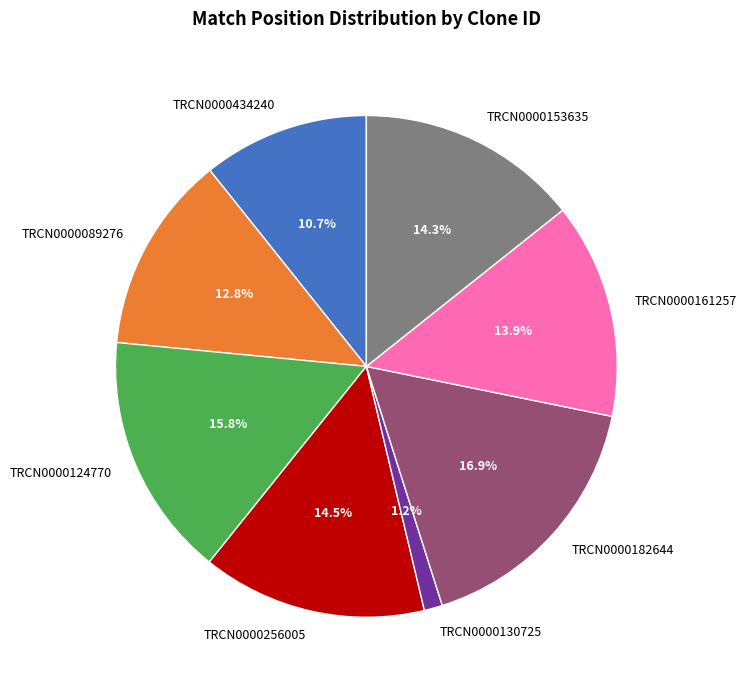

To the nearest percent, what is the difference between the largest and smallest slice percentages?

16%